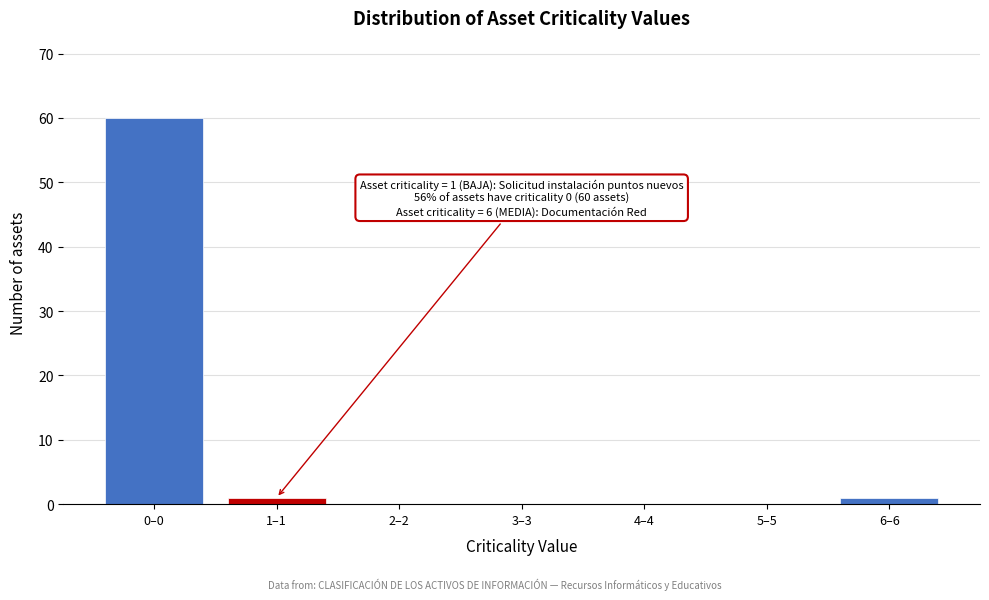

Reading left to right, extract all data points from this chart.

0–0=60	1–1=1	2–2=0	3–3=0	4–4=0	5–5=0	6–6=1